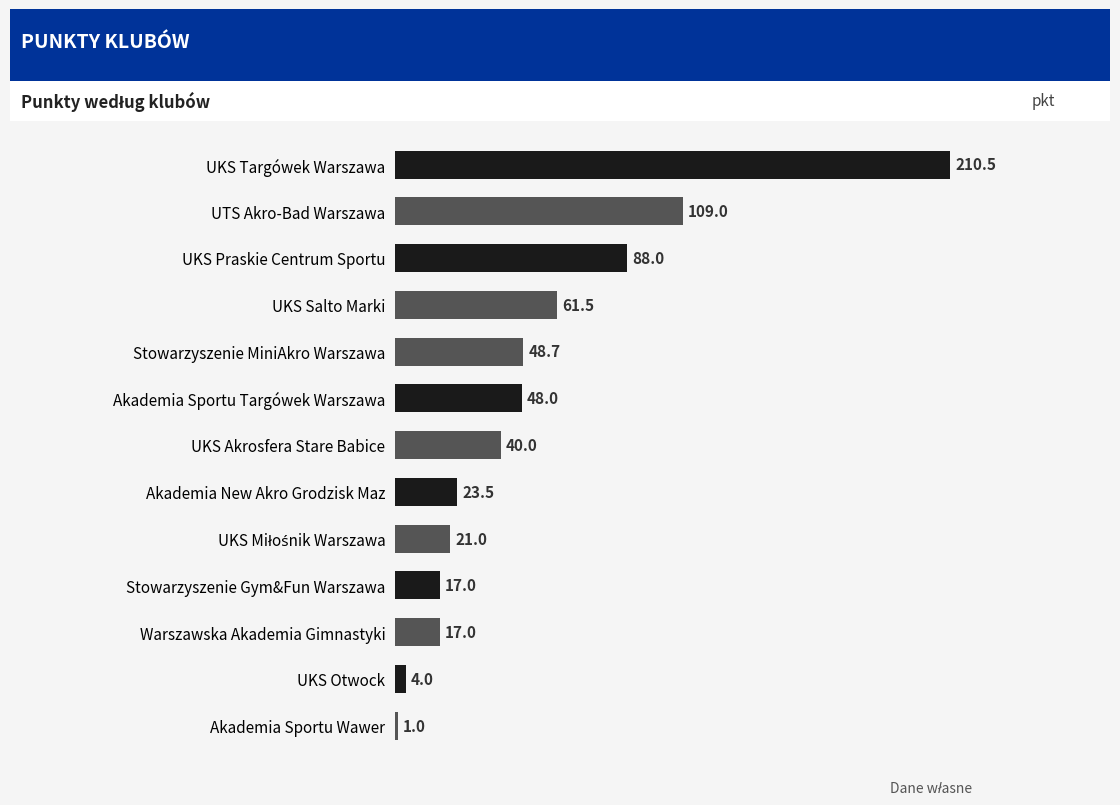

What is the average value?

53.0